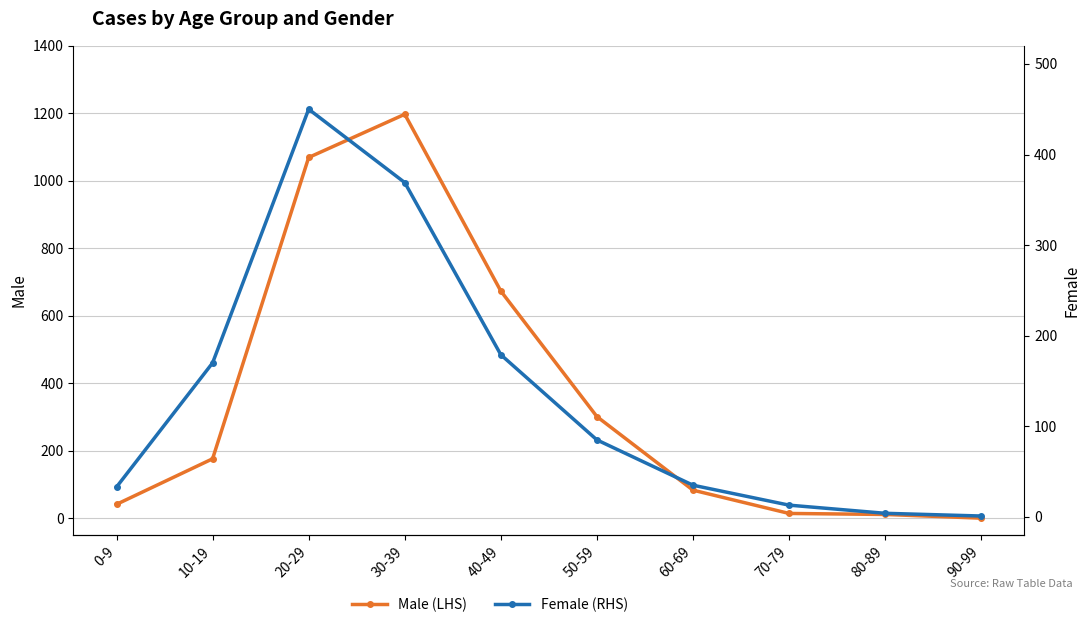

Reading left to right, what are all the values shown in this chart?

Male (LHS): 41	176	1069	1197	673	301	83	14	11	0
Female (RHS): 33	170	450	369	179	85	35	13	4	1